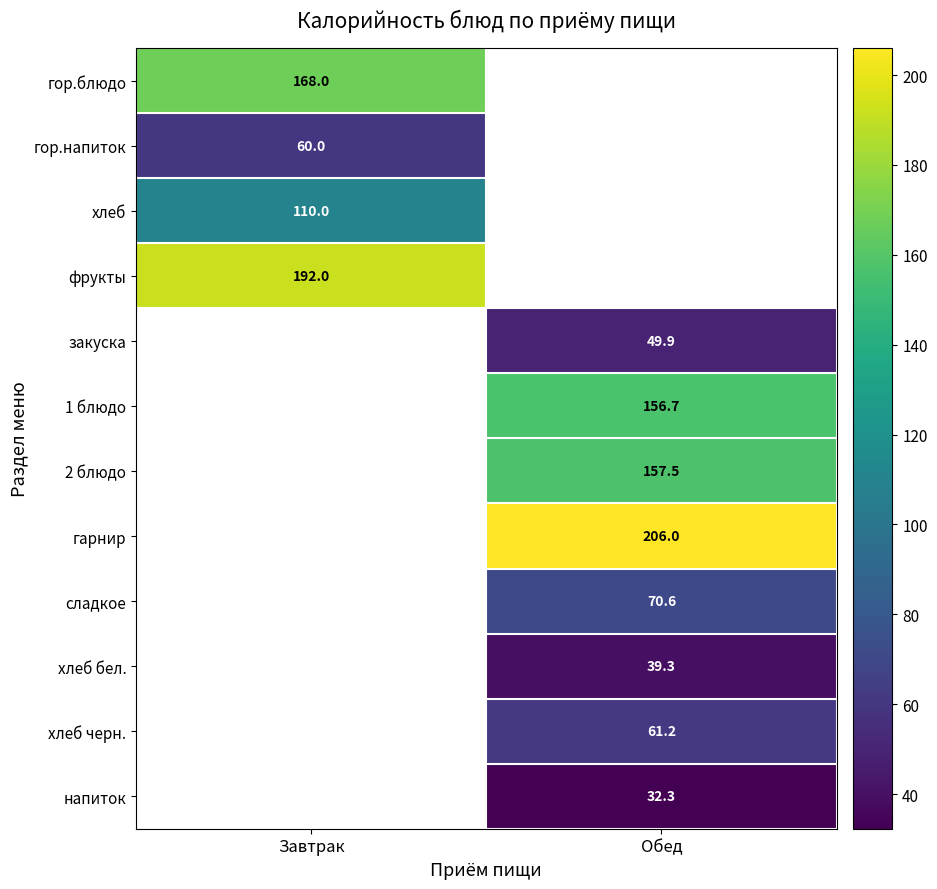

The value of фрукты at Завтрак is 91.6. True or false?

False